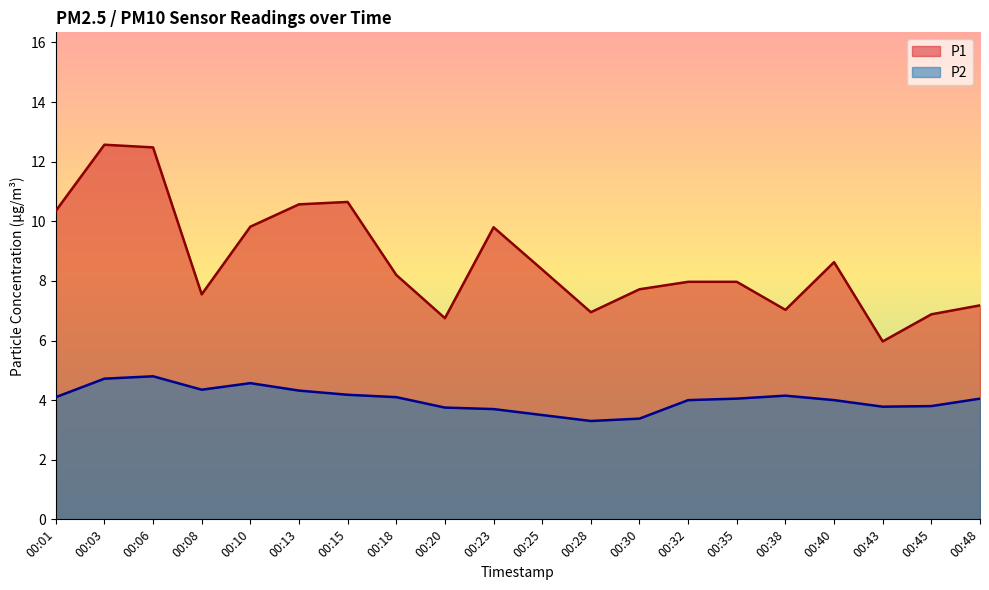

What is the value of the P2 point at the 14th from the left?

4.0